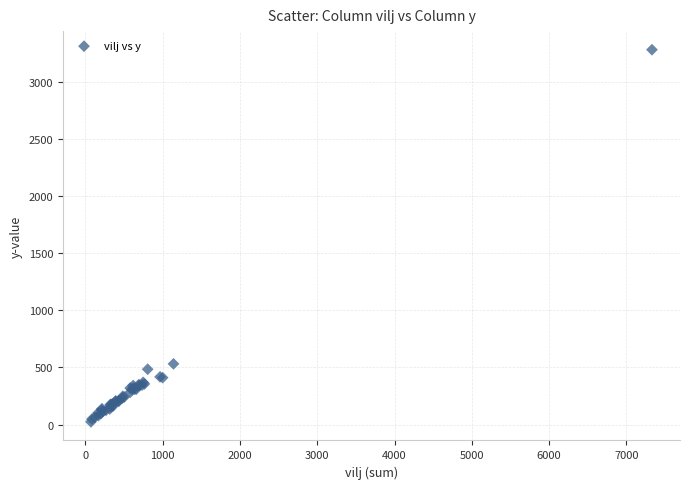

What Y value in the scatter plot is closest to 1653?

532